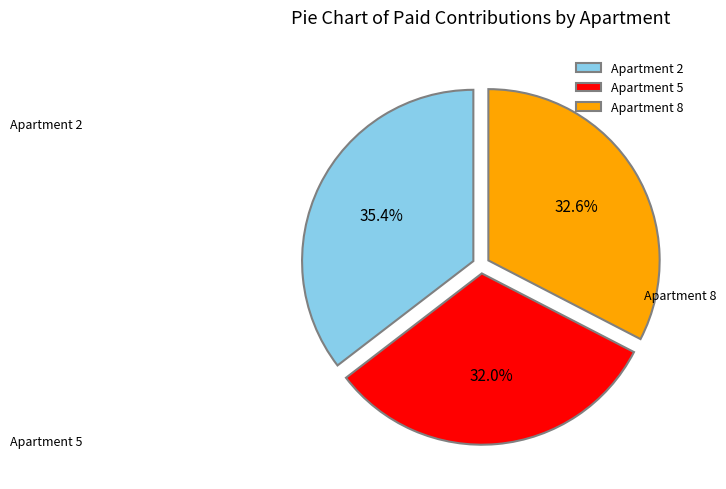

Rank the categories by value from lowest to highest.

Apartment 5, Apartment 8, Apartment 2